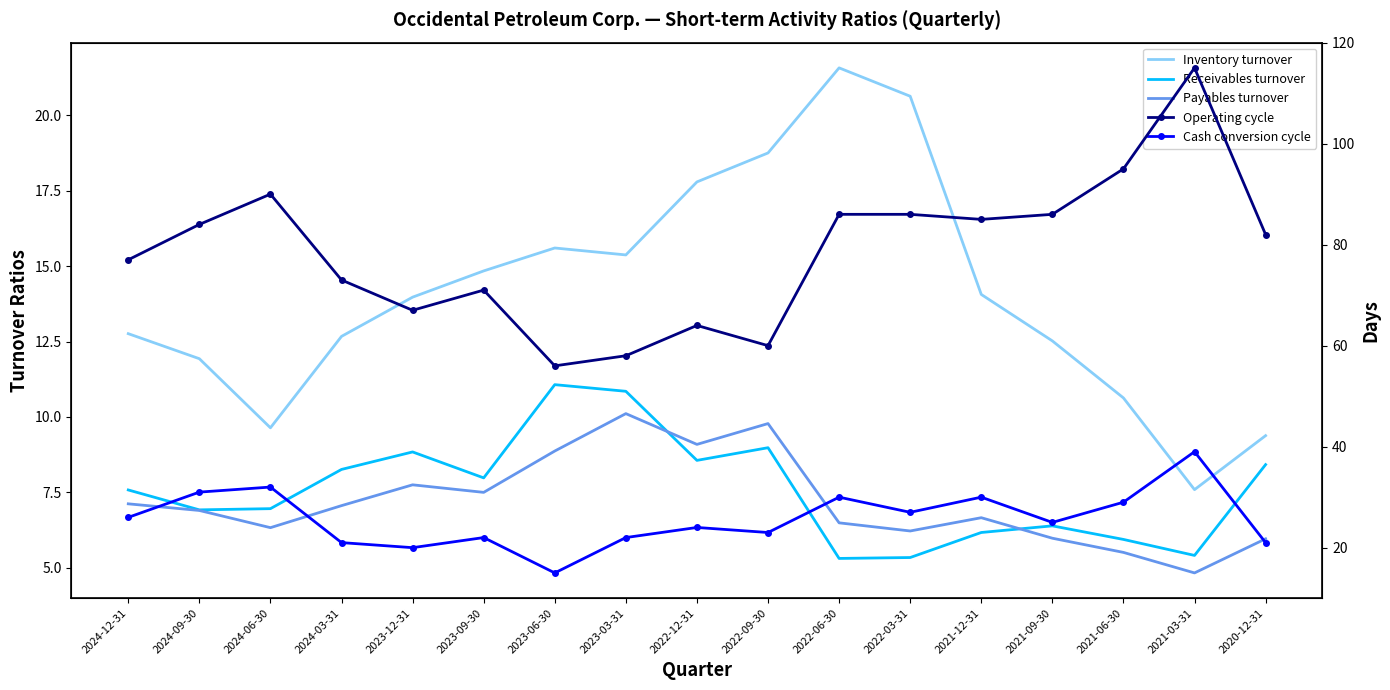

What are all the series names shown in the legend?

Inventory turnover, Receivables turnover, Payables turnover, Operating cycle, Cash conversion cycle